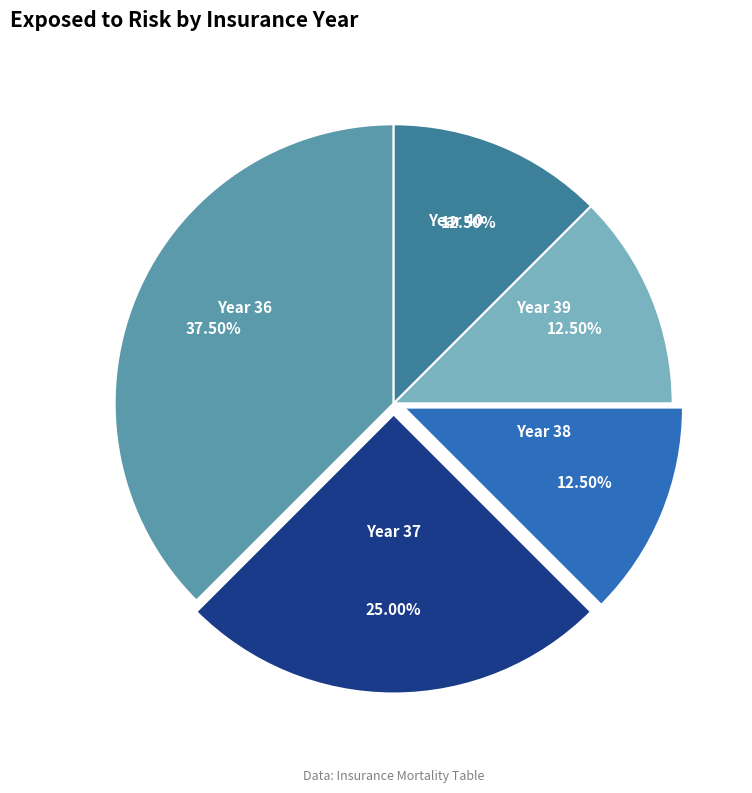

Is there a majority slice in this chart?

No